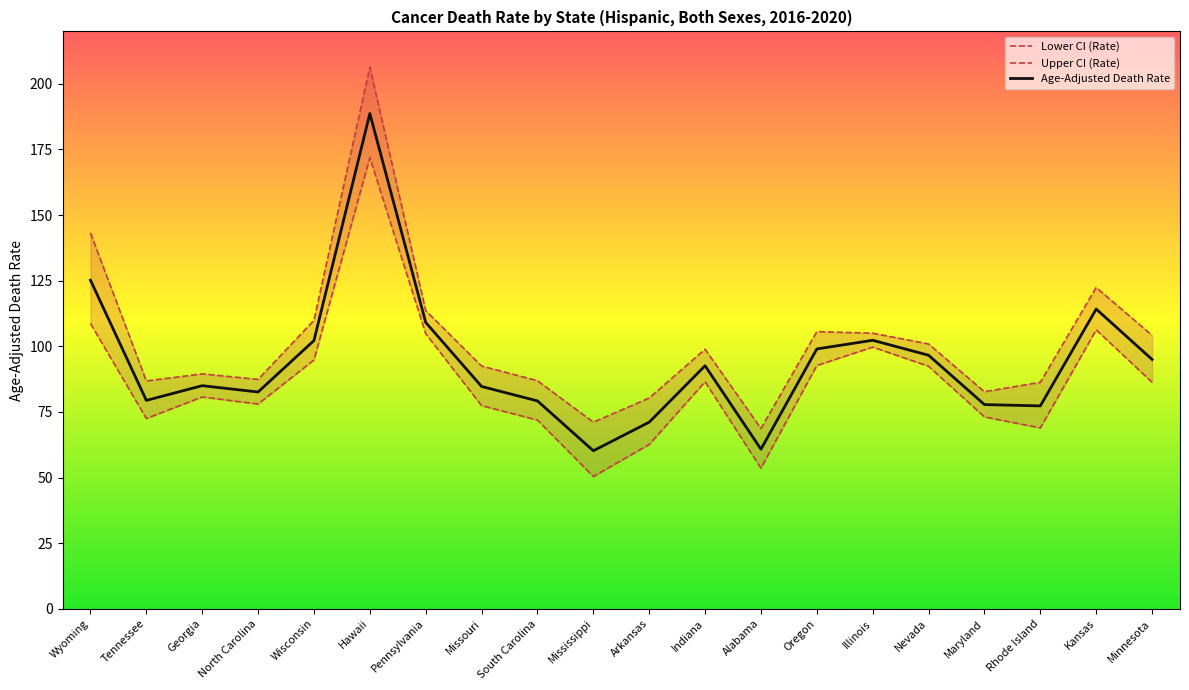

What is the difference between the second highest and second lowest values in the Age-Adjusted Death Rate series?

64.4